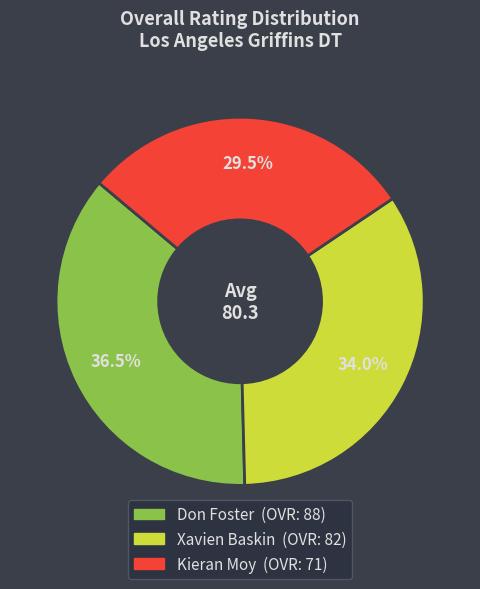

Which slice is the smallest?

Kieran Moy